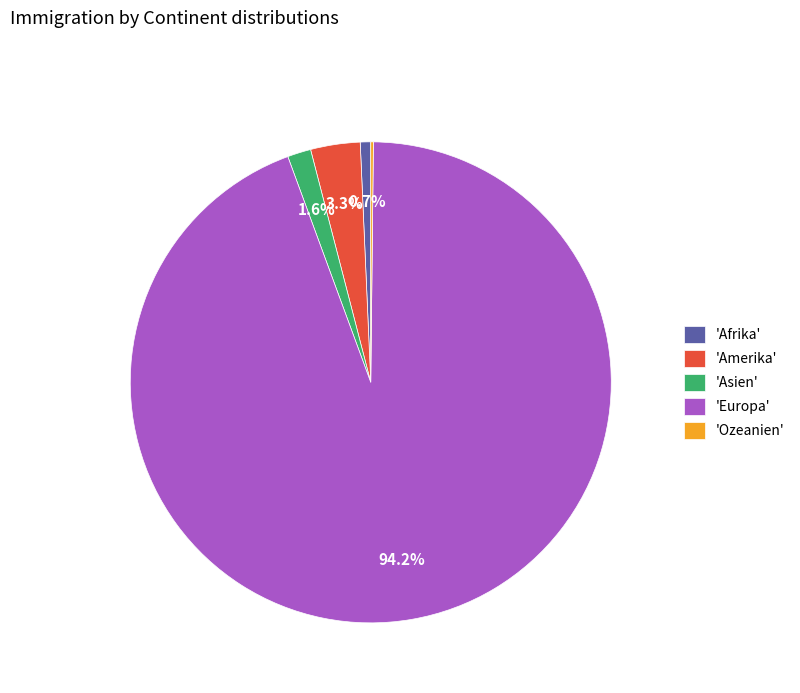

Which slice is the largest?

'Europa'